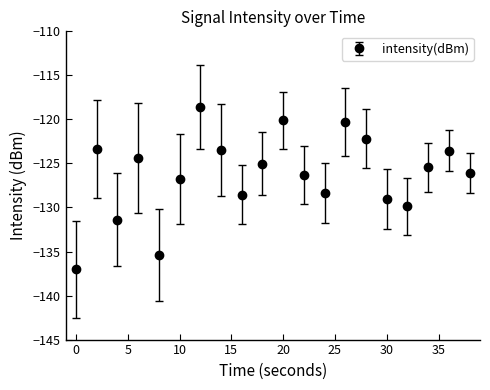

True or false: the data has more than 1 interior local peaks.

True